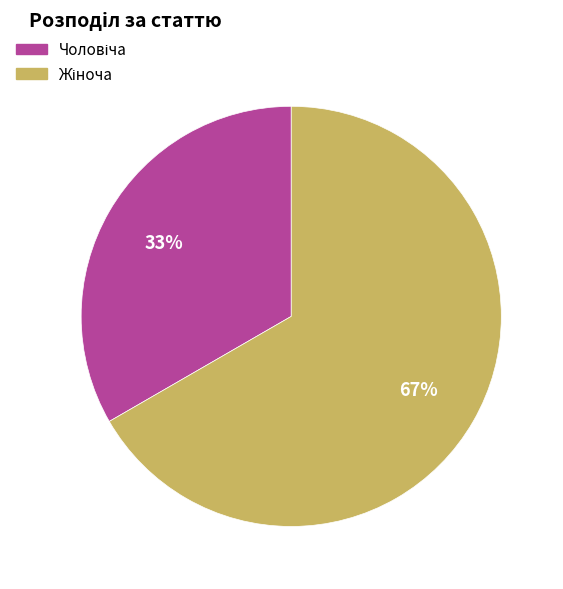

Is there a majority slice in this chart?

Yes